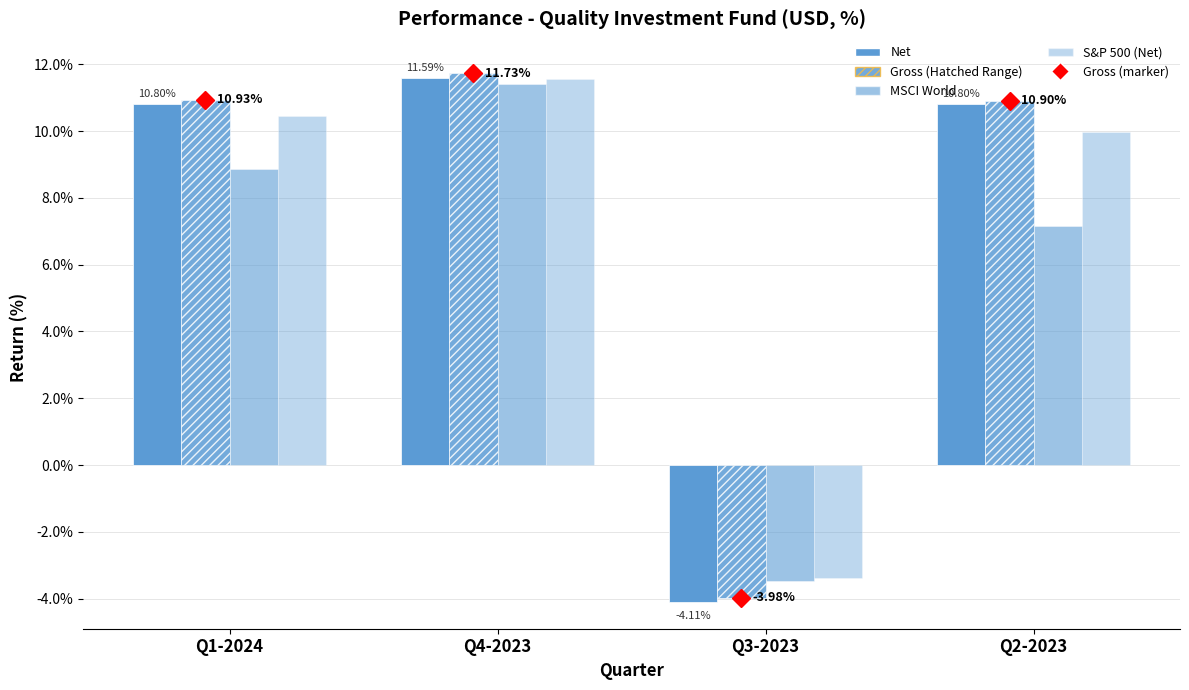

How many groups of bars are there?

4